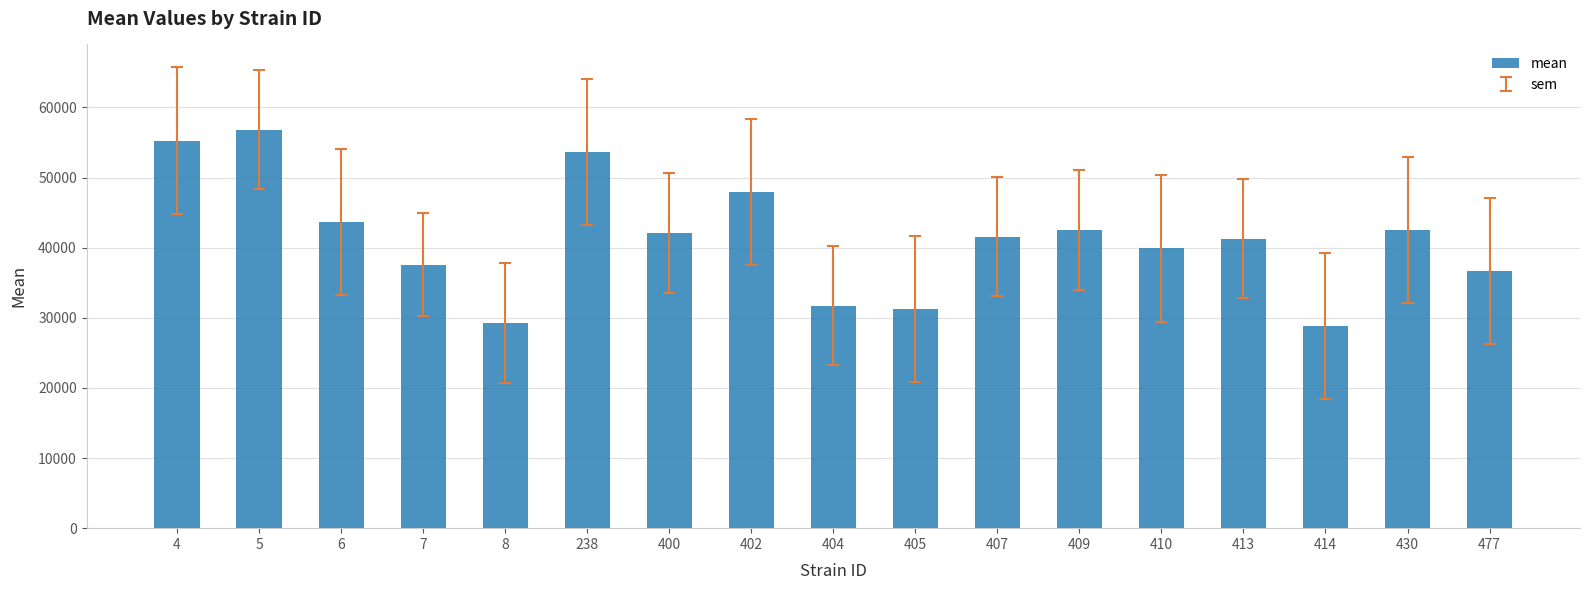

Is it true that the value at 430 is 42492.8?

True